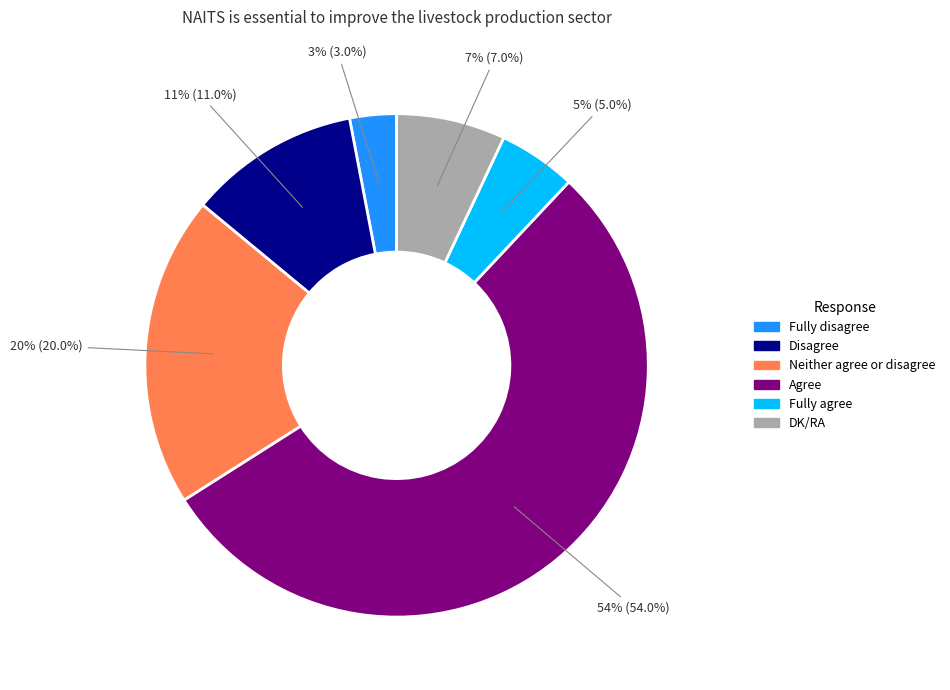

Is there a majority slice in this chart?

Yes